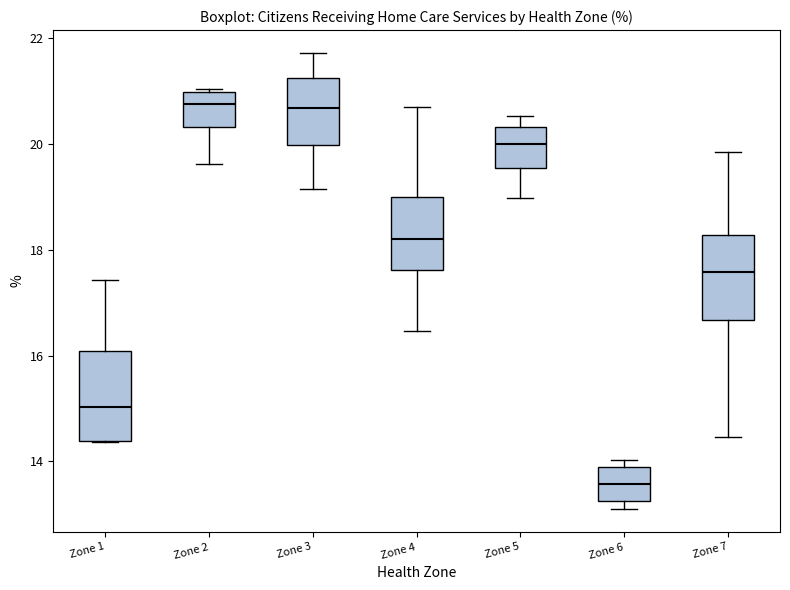

Where does the lower whisker of the box for Zone 3 end on the y-axis? The values are not printed on the chart, so give them approximately, as read against the axis.

19.2